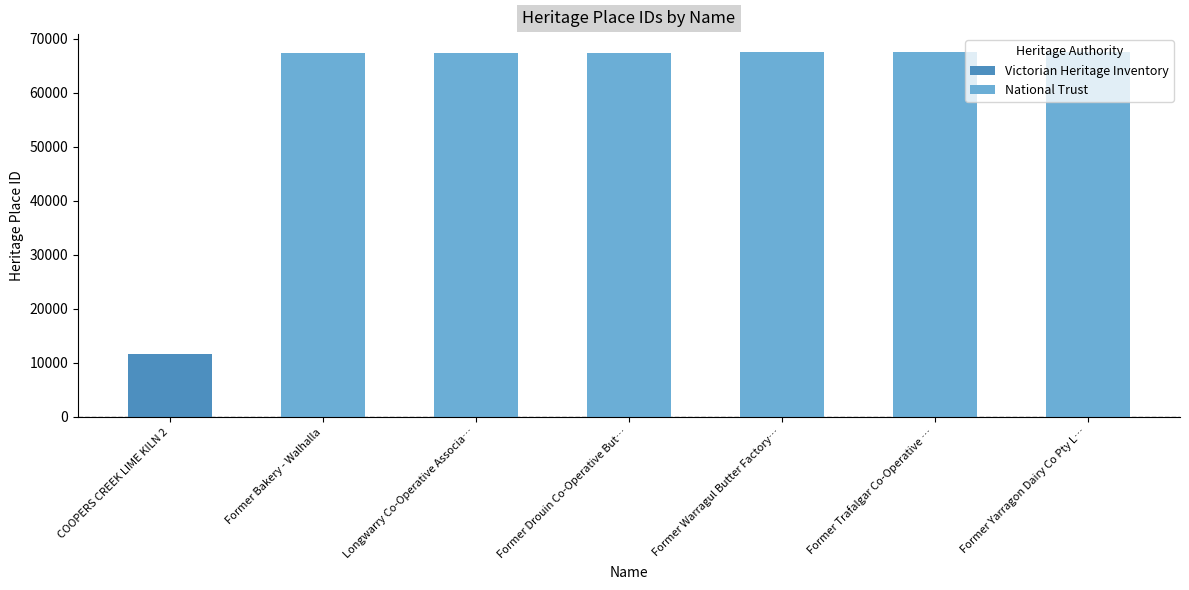

The value at Former Yarragon Dairy Co Pty Ltd is 67475. True or false?

True